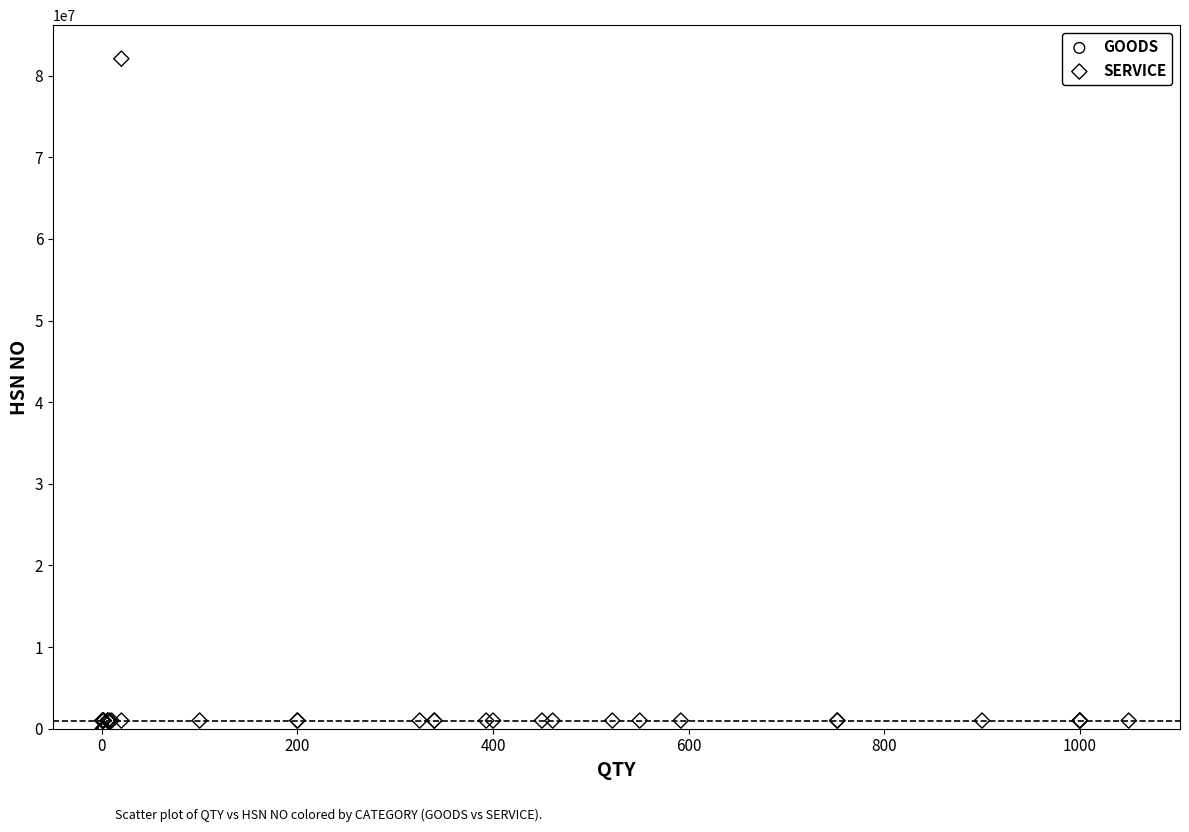

Which series reaches the maximum Y coordinate?

SERVICE